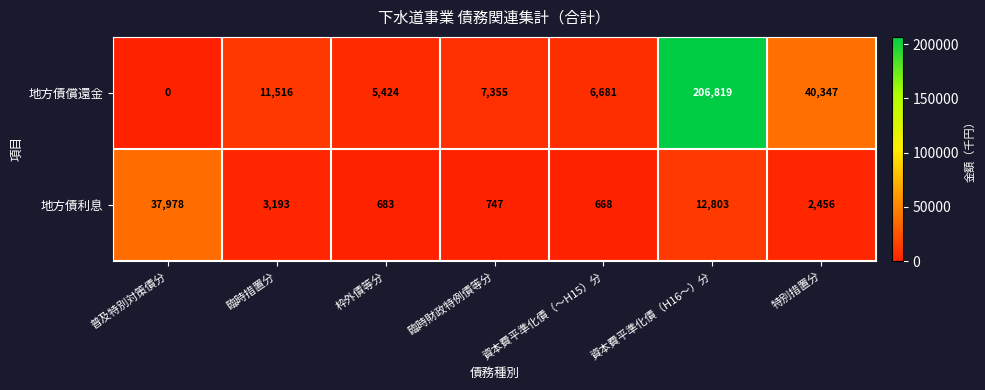

At which label does 地方債償還金 first exceed 7355?

臨時措置分